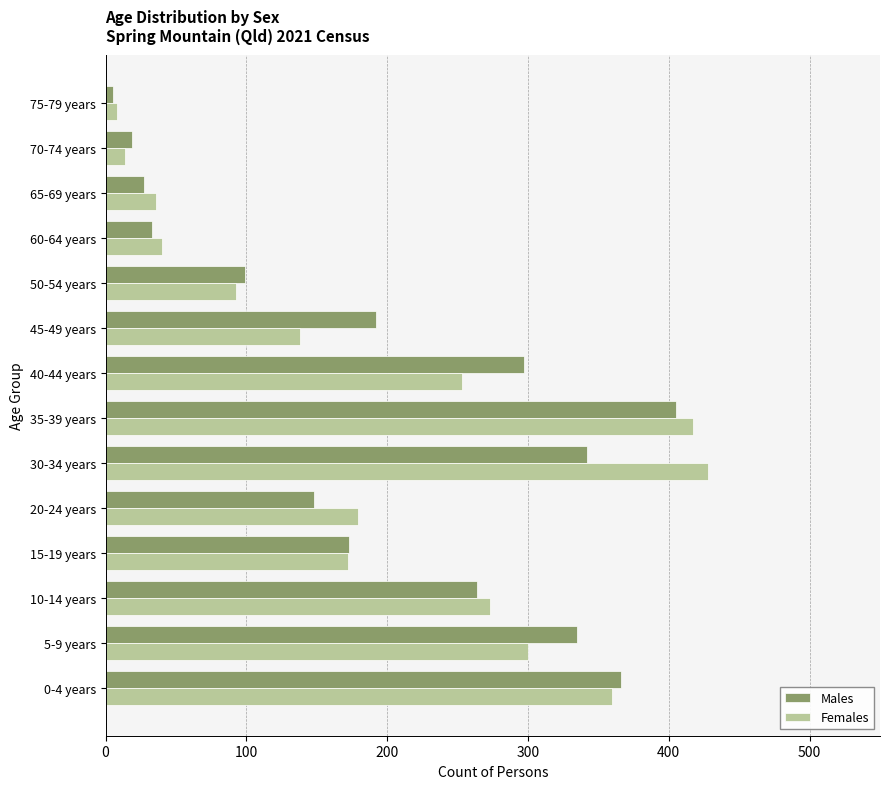

What is the greatest value displayed?

428